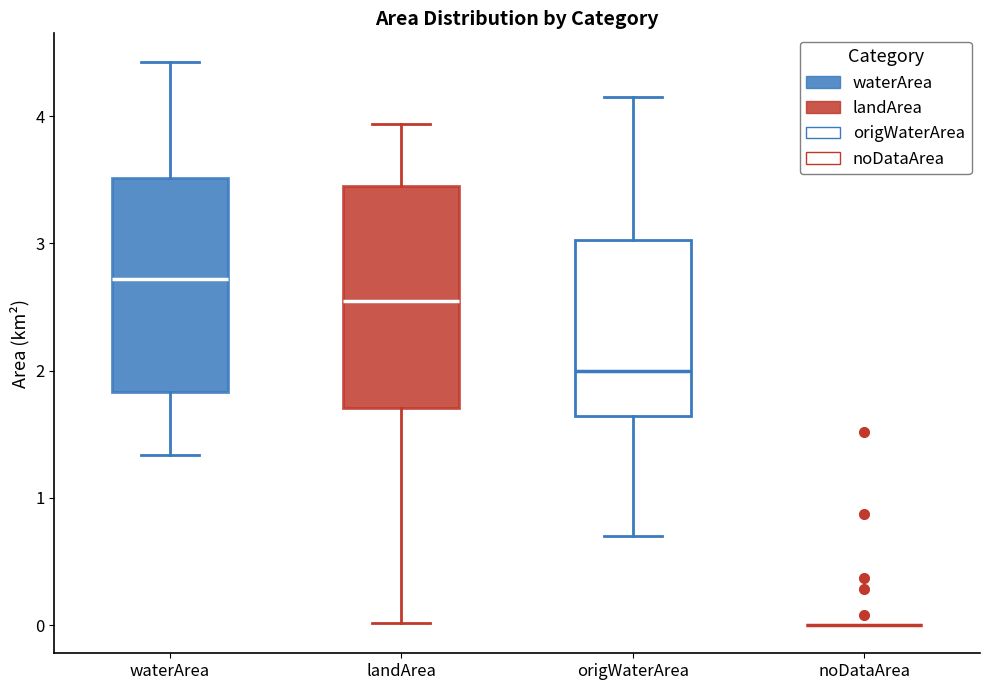

Reading left to right, read every box against the y-axis: the position of its median line, the range the box covers, and the ends of its whiskers. The values are not printed on the chart, so give them approximately, as read against the axis.

waterArea: median 2.7, box 1.8 to 3.5, whiskers 1.3 to 4.4
landArea: median 2.6, box 1.7 to 3.5, whiskers 0.0 to 3.9
origWaterArea: median 2.0, box 1.6 to 3.0, whiskers 0.7 to 4.2
noDataArea: box collapsed to a line at 0.0, whiskers 0.0 to 0.0